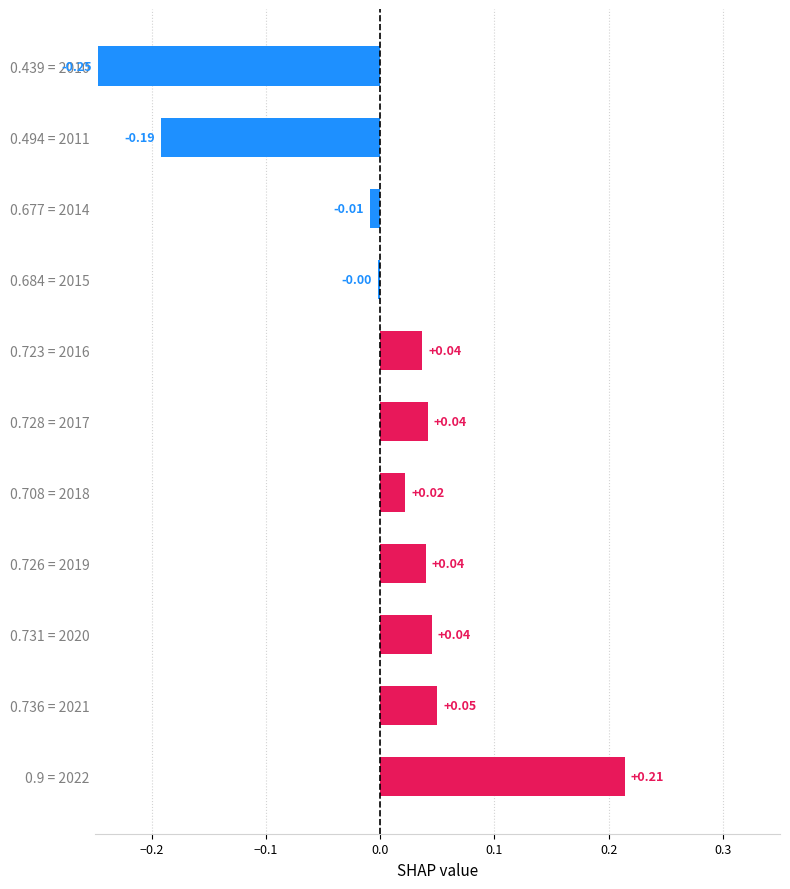

How many bars are there in total?

11